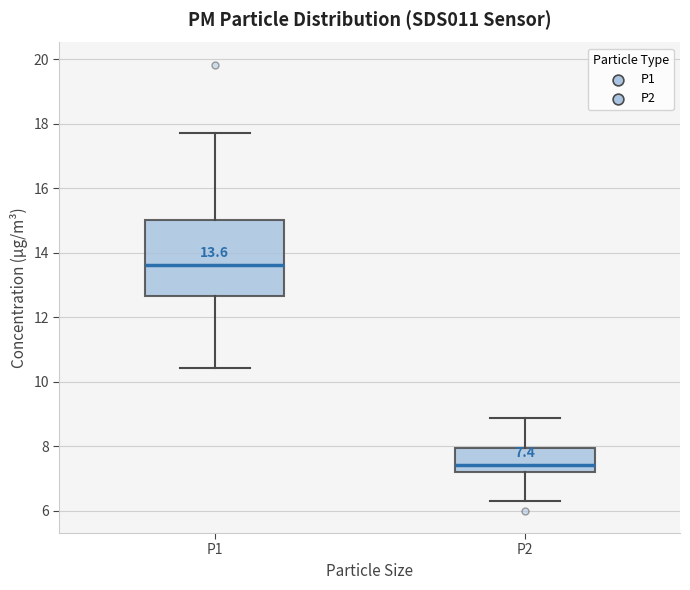

Which box has the highest median line?

P1